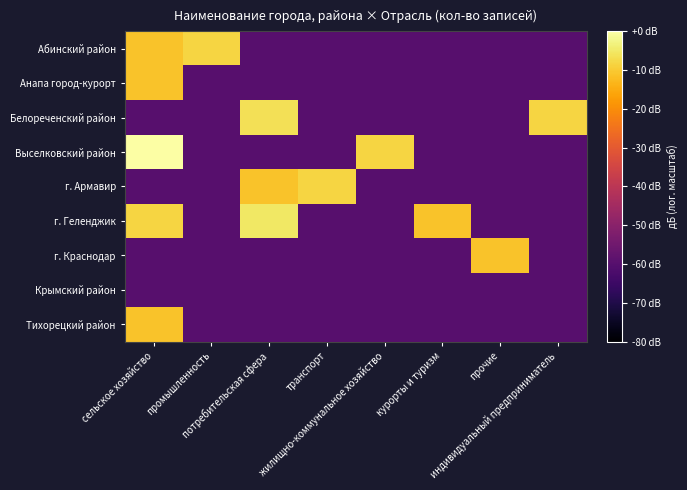

Which category has the highest value across all series?

сельское хозяйство